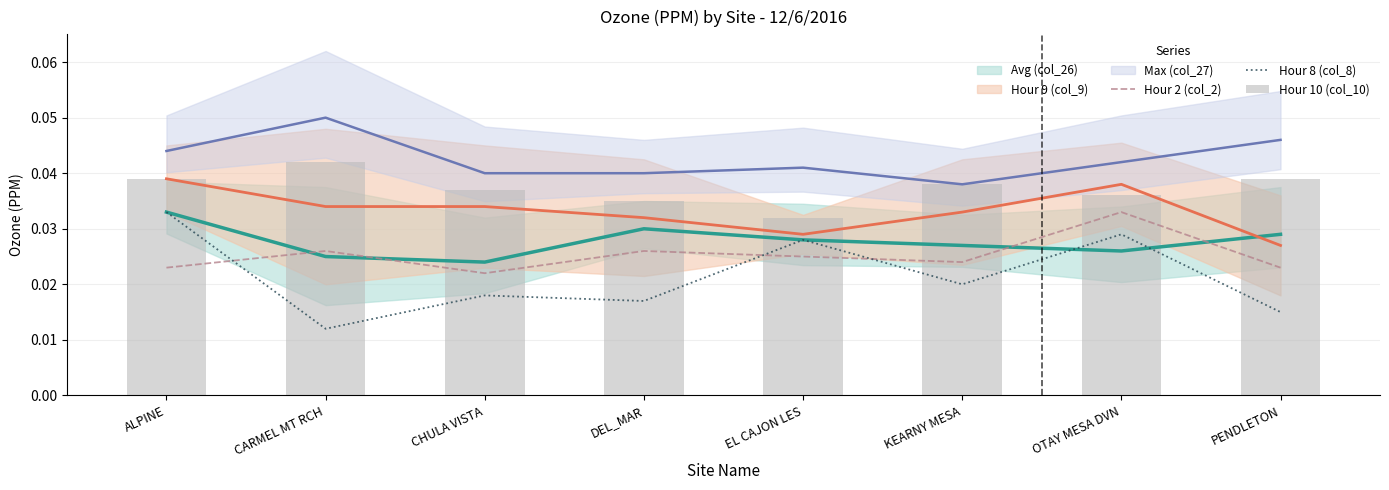

Which label corresponds to the smallest value in the chart?

CARMEL MT RCH